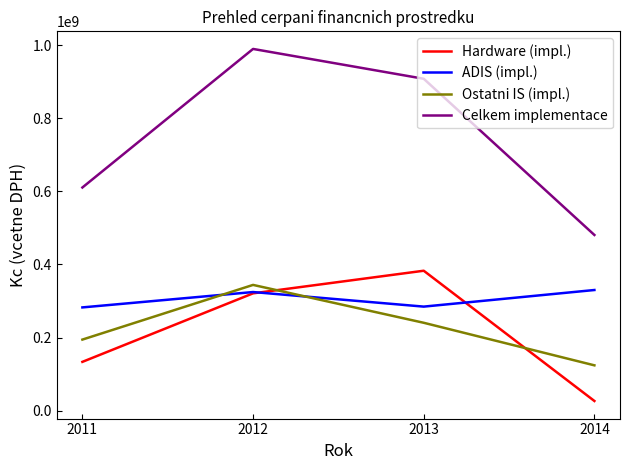

What is the difference between the highest and lowest values at 2013?

667616000